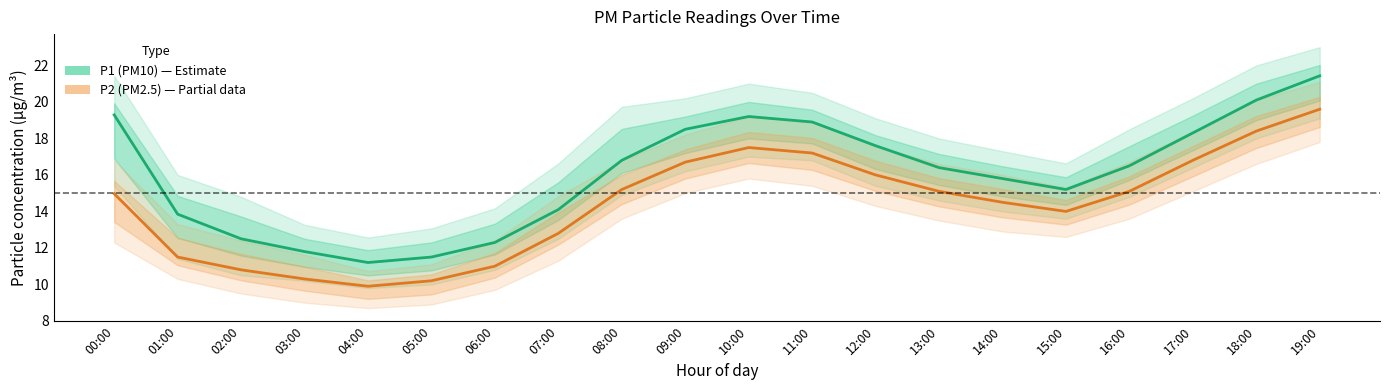

List the series in order of their overall mean, highest first.

P1 (PM10), P2 (PM2.5)